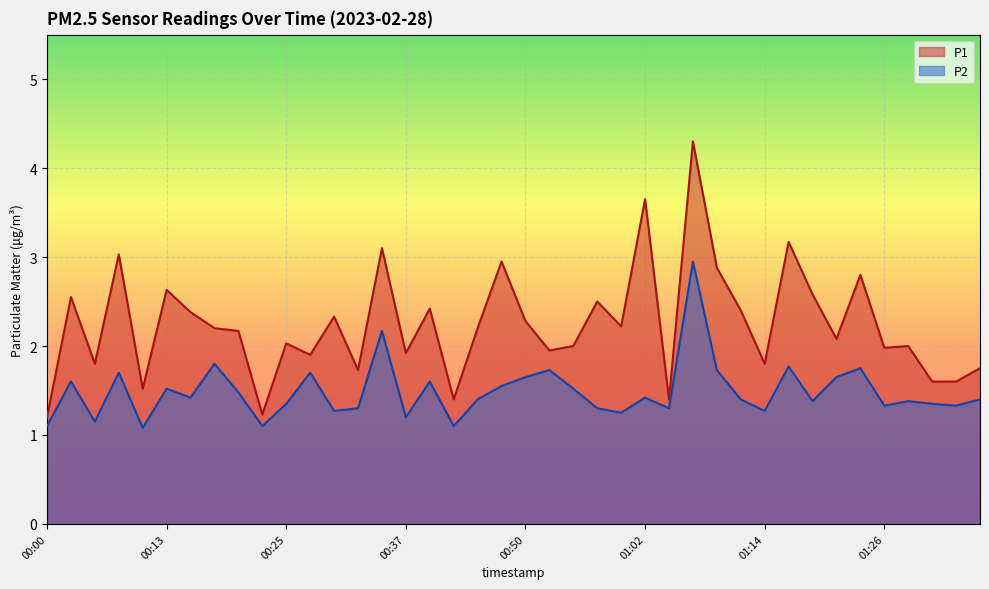

The P1 series shows 4.3 at 01:07. True or false?

True